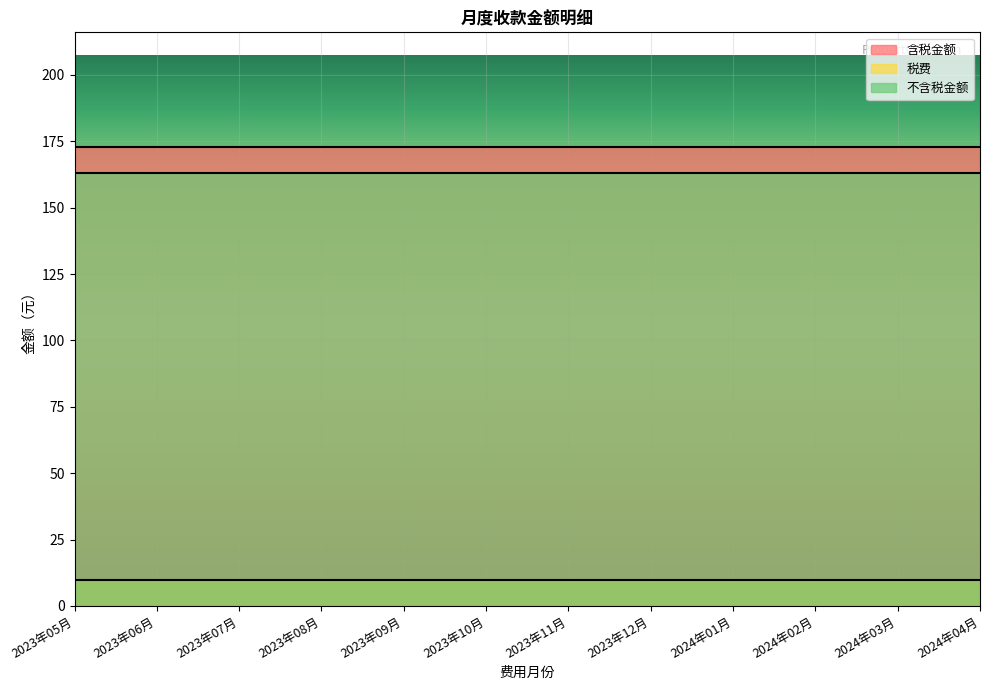

Which category has the highest value in the 不含税金额 series?

2023年05月